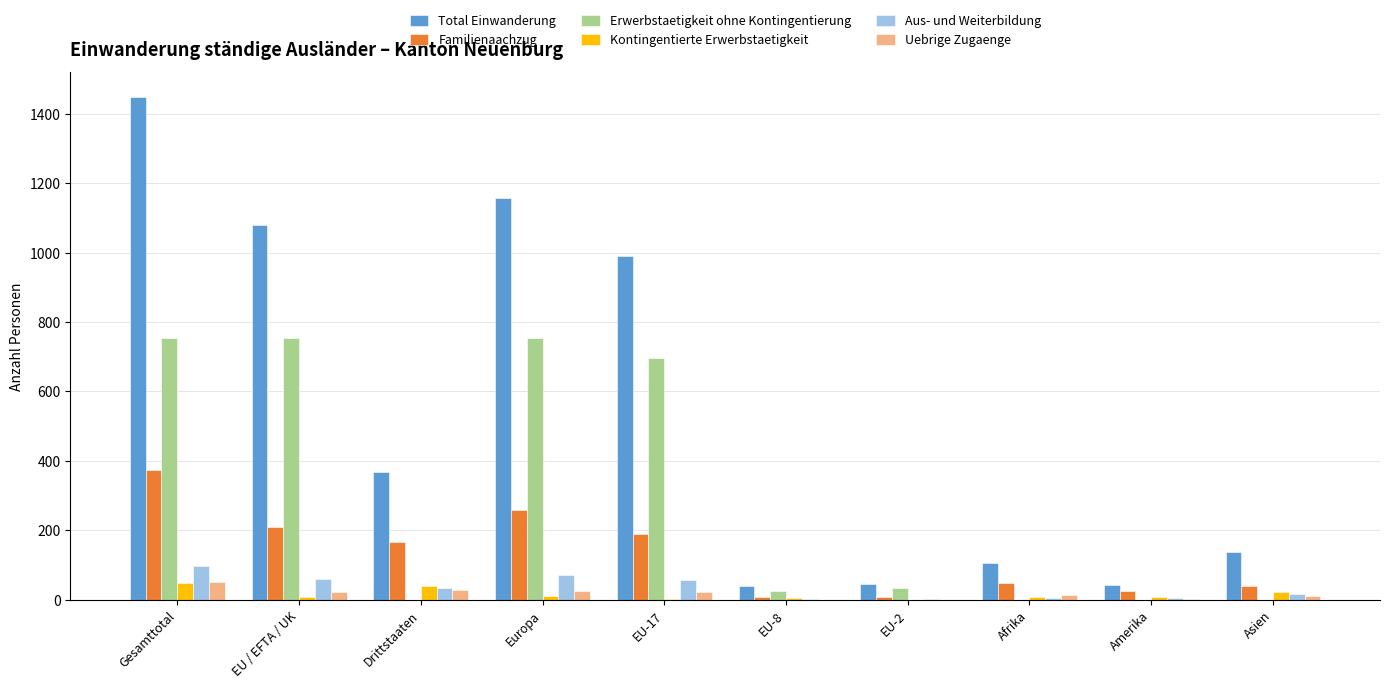

At which category is the sum across all series the highest?

Gesamttotal